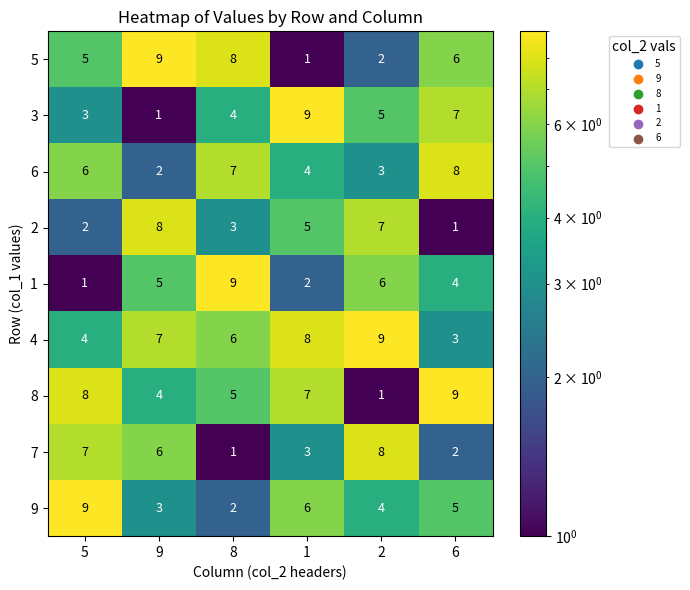

At which label does 6 reach its peak?

6